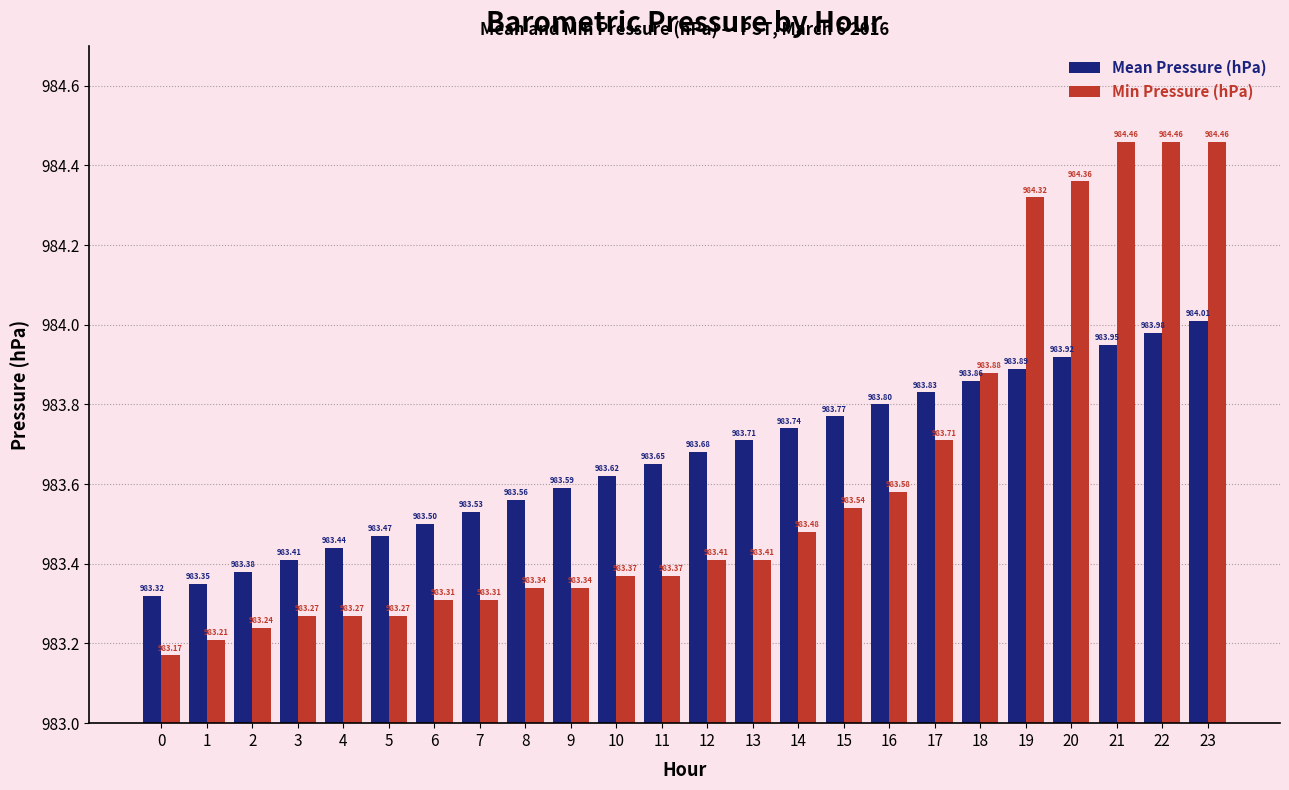

What is the value of the Min Pressure (hPa) bar at the 11th from the left?

983.4